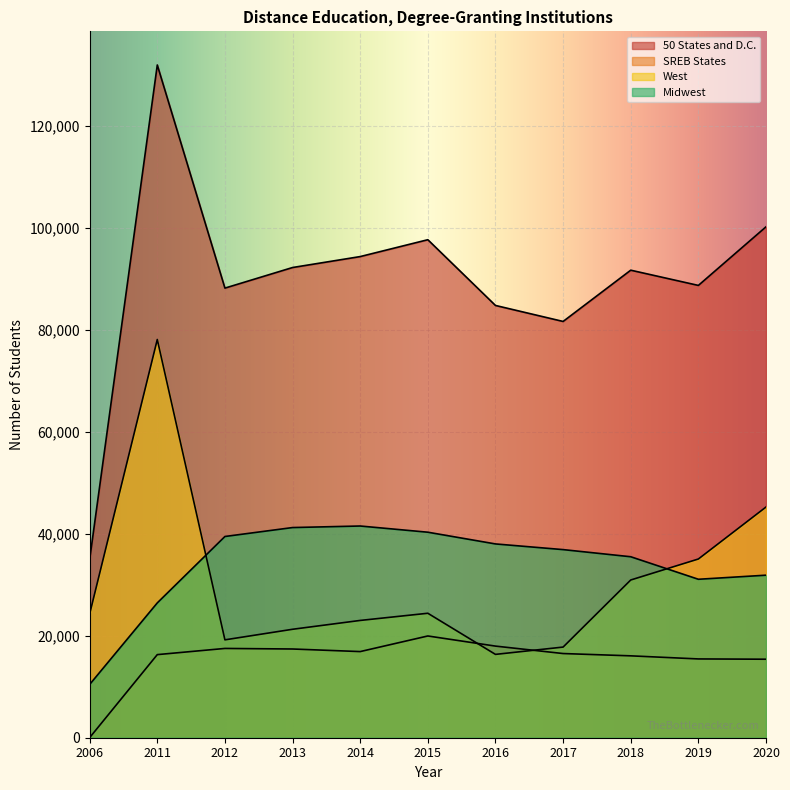

What is the minimum value for SREB States?

19